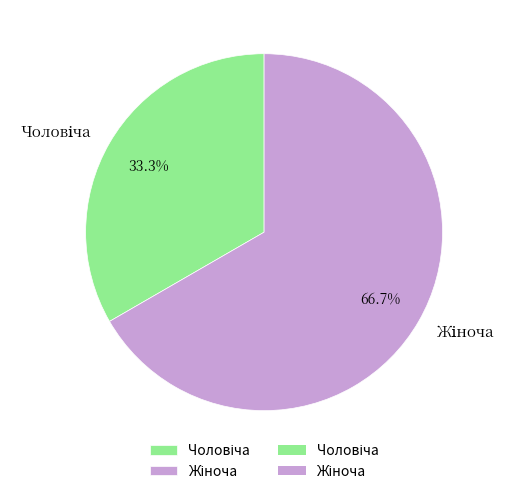

Does any single category account for the majority?

Yes